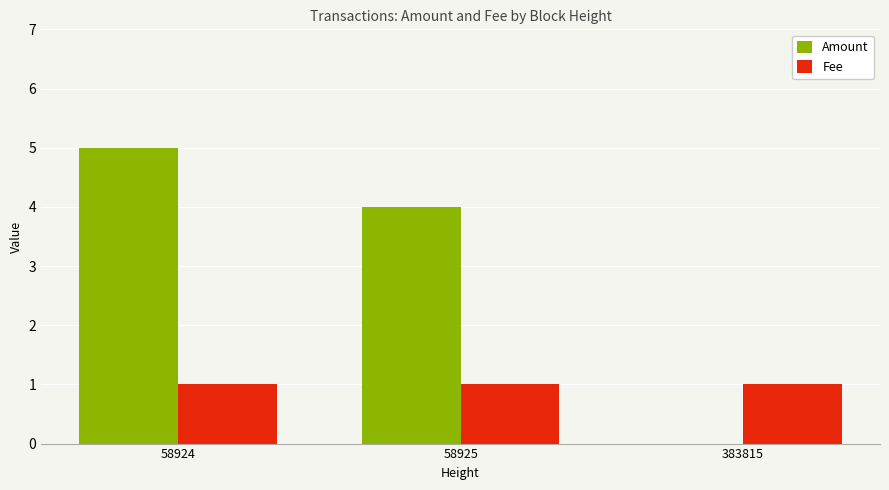

True or false: Fee has a value of 2 at 58924.

False